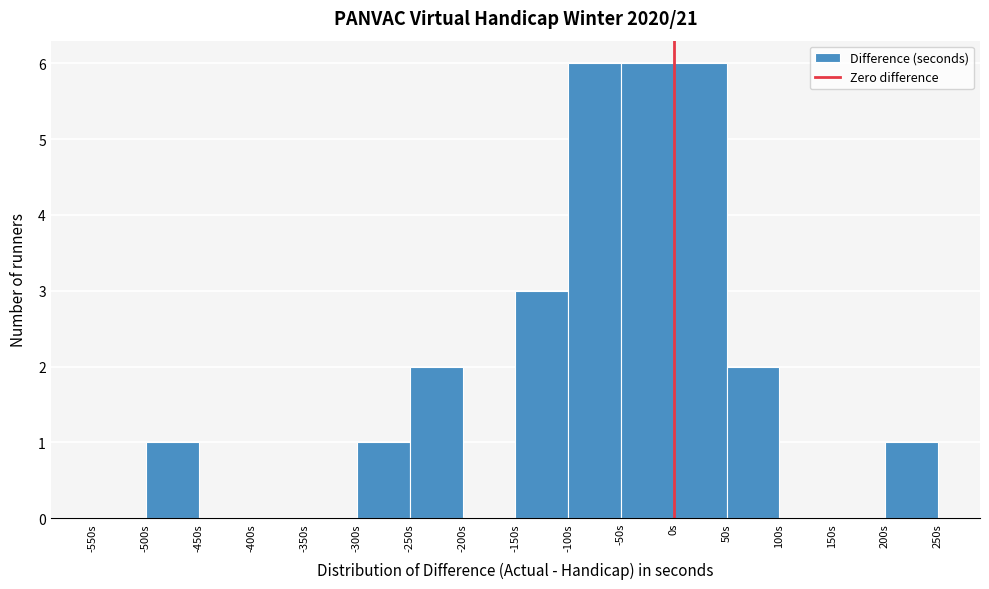

What is the height of the bar covering -50 to 0 on the x-axis? The values are not printed on the chart, so give them approximately, as read against the axis.

6